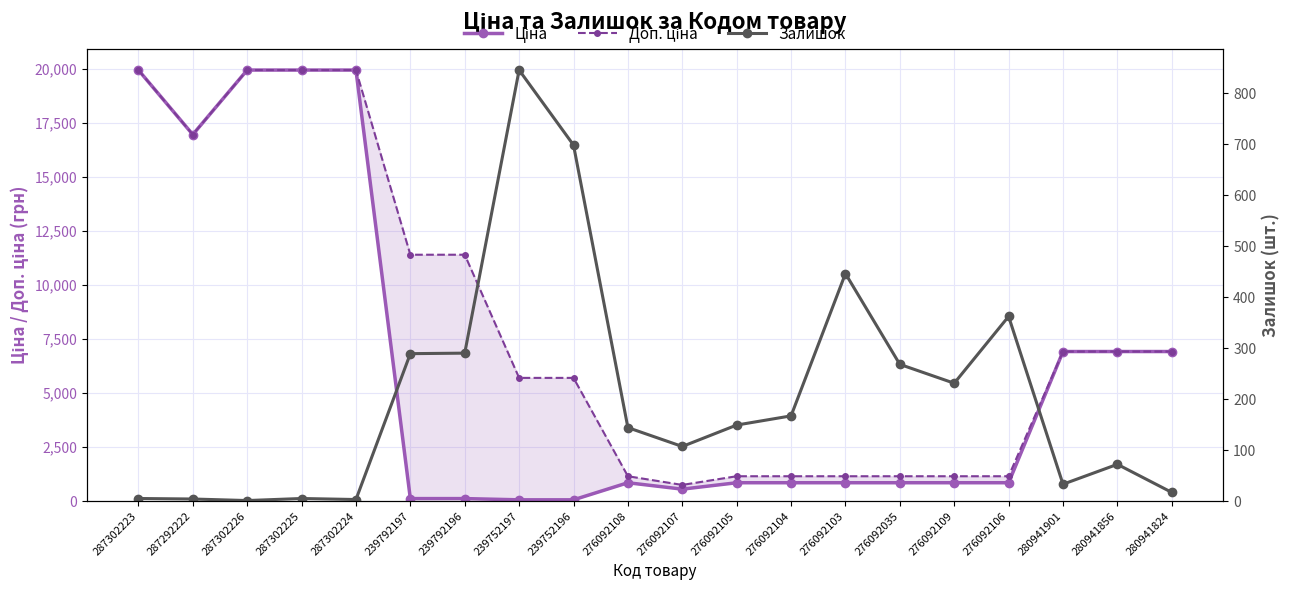

What is the maximum value shown in the chart?

19964.2